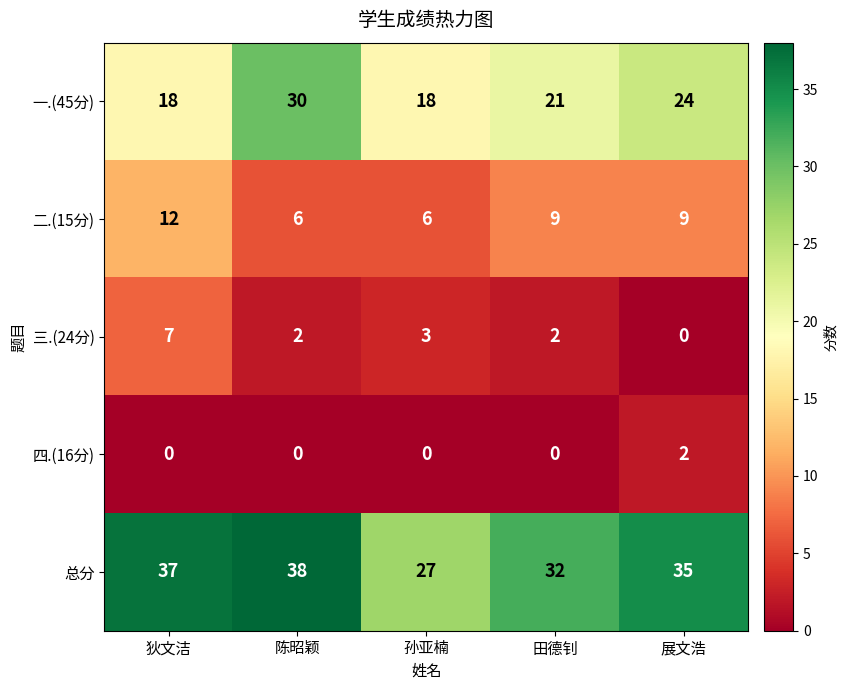

Which series has the widest spread of values?

一.(45分)